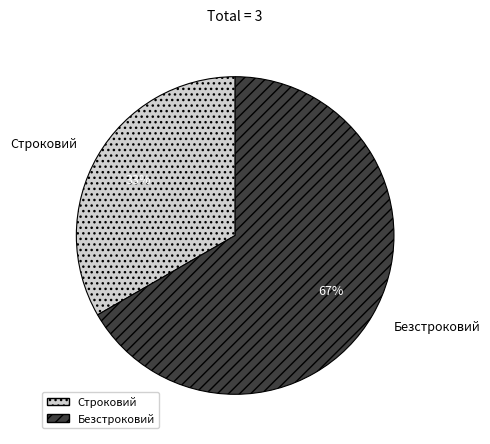

Rank the categories by value from lowest to highest.

Строковий, Безстроковий